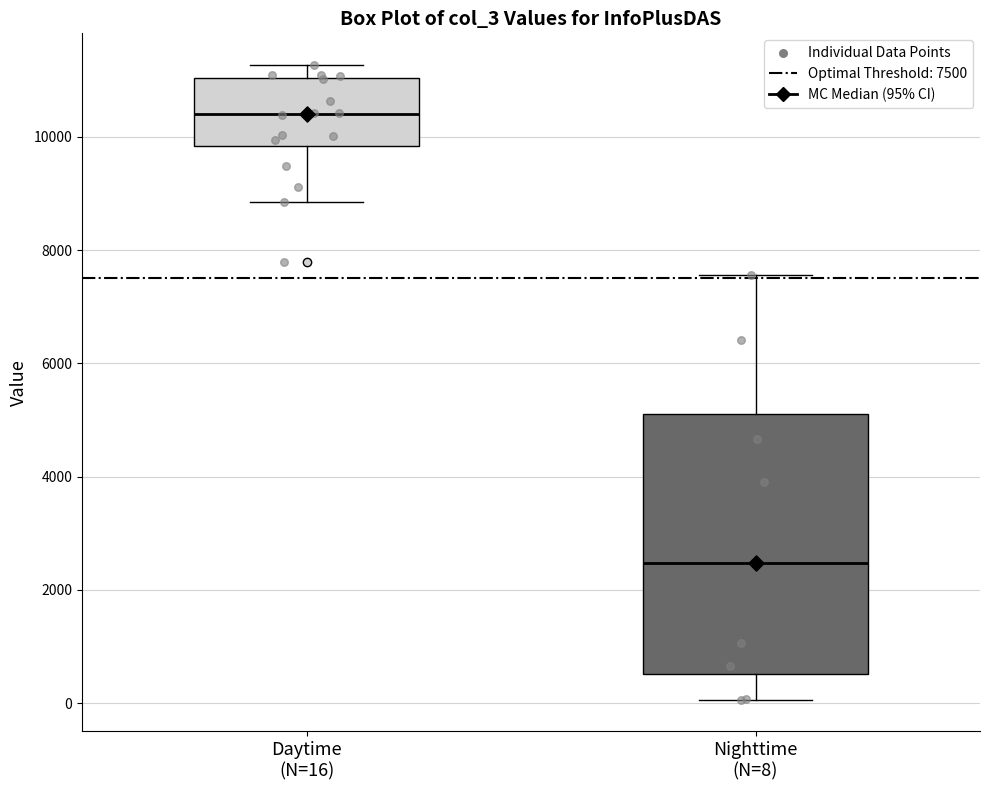

Which box's median line is the highest?

Daytime (N=16)